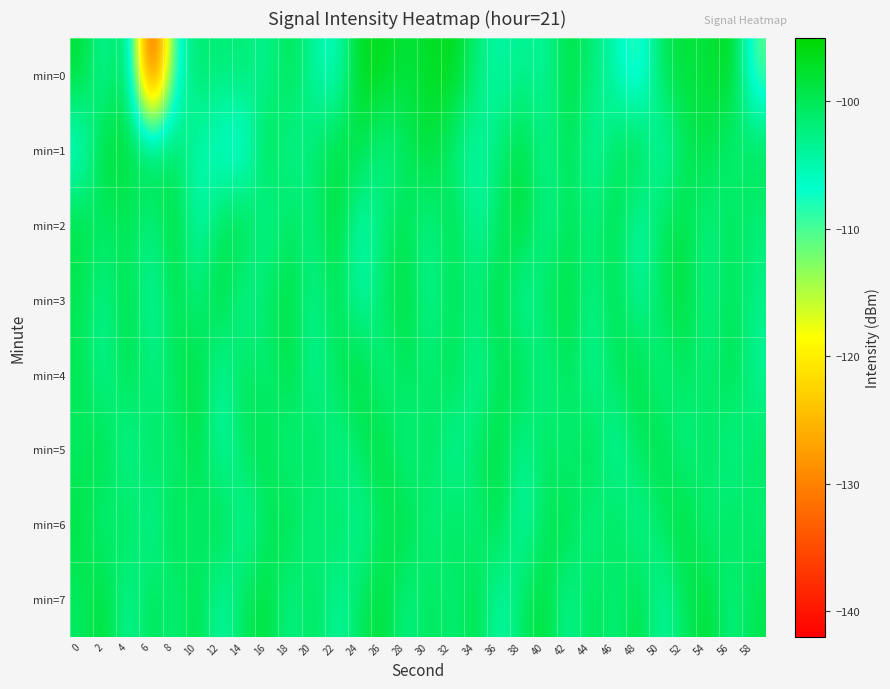

What is the total value across all series at 18?

-806.0